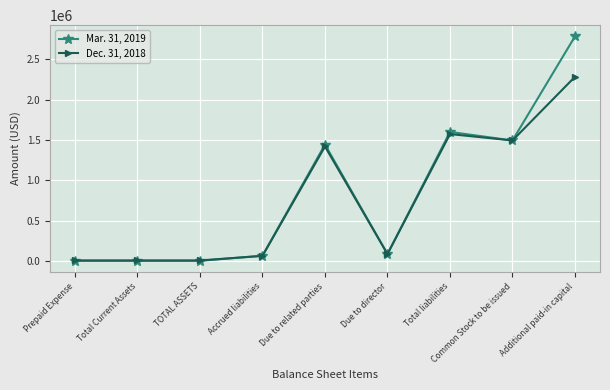

Reading right to left, list all the values displayed in this chart.

Mar. 31, 2019: Additional paid-in capital=2782898	Common Stock to be issued=1494500	Total liabilities=1600261	Due to director=88526	Due to related parties=1443892	Accrued liabilities=67843	TOTAL ASSETS=3917	Total Current Assets=3917	Prepaid Expense=3917
Dec. 31, 2018: Additional paid-in capital=2282970	Common Stock to be issued=1494500	Total liabilities=1573511	Due to director=88526	Due to related parties=1419692	Accrued liabilities=65293	TOTAL ASSETS=9167	Total Current Assets=9167	Prepaid Expense=9167